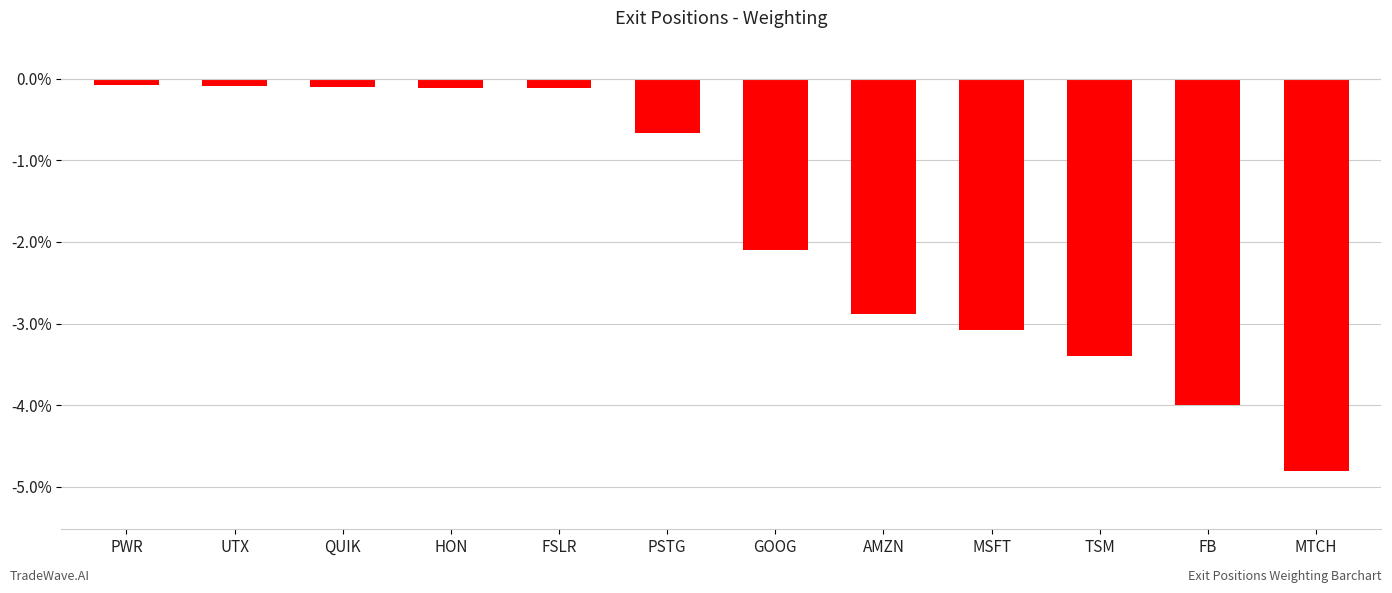

What is the sum of the values at GOOG and FB?

-6.1